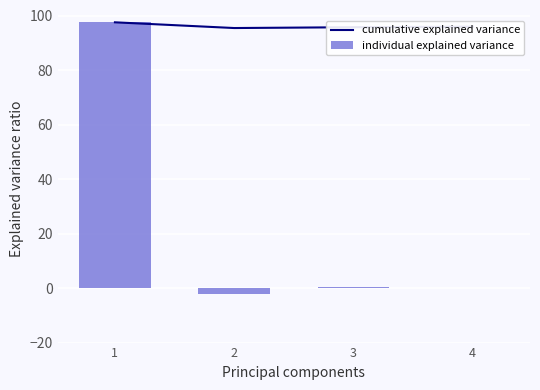

Is the value of cumulative explained variance at 1 greater than the value of individual explained variance at 4?

Yes